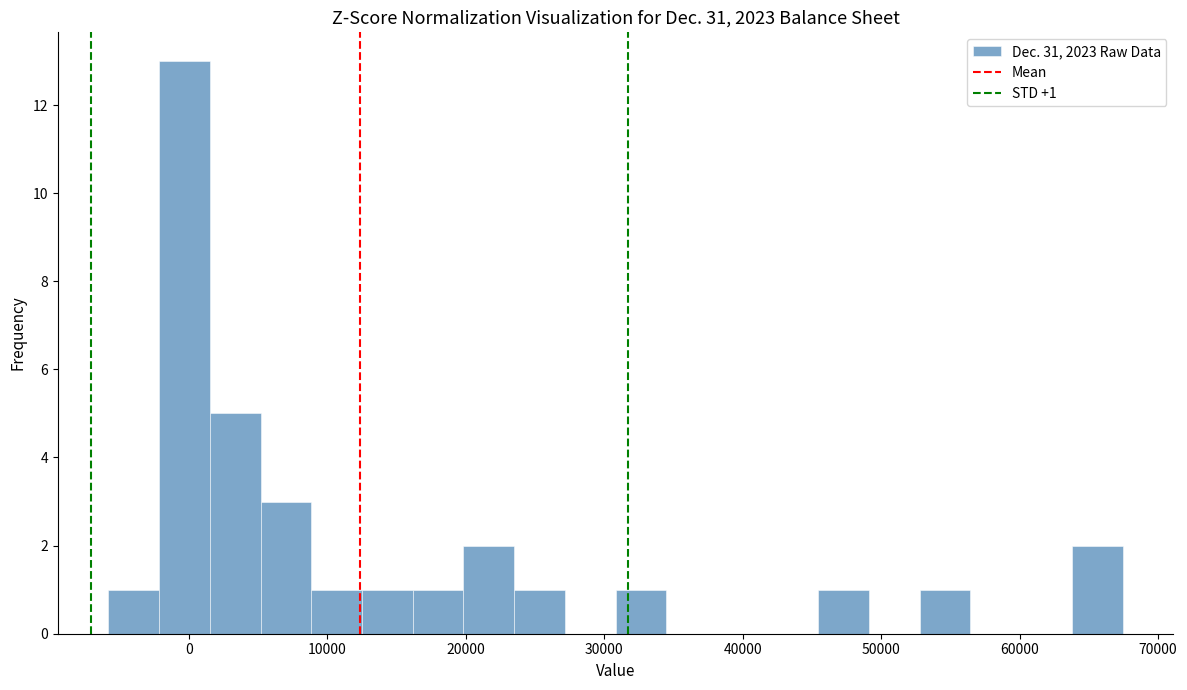

Around what value on the x-axis is the tallest bar? Give the approximate position of its centre, as read against the axis.

0